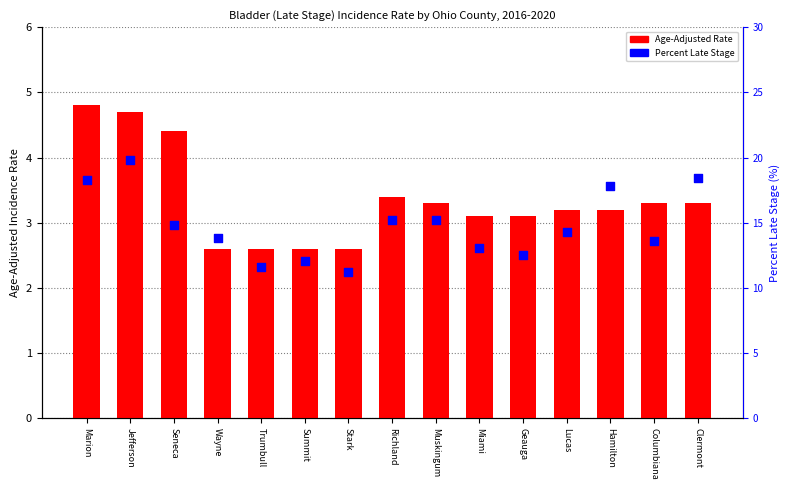

Which series has the largest Y range (max minus min)?

Age-Adjusted Rate